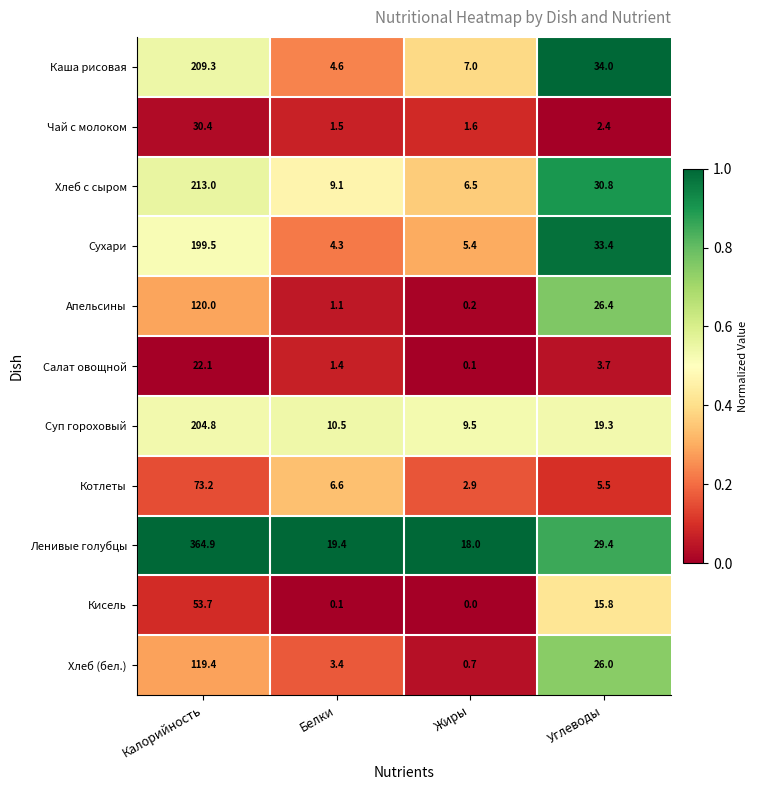

What is the sum of the Котлеты values at Белки and Жиры?

9.5